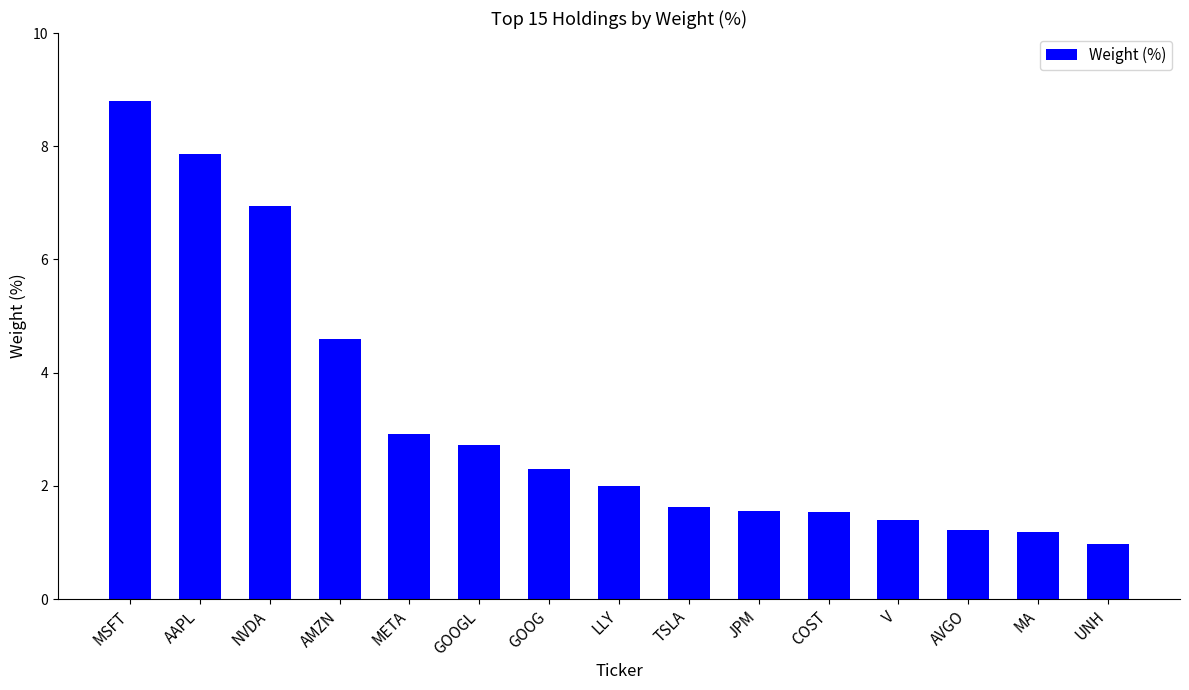

What is the difference between the second highest and second lowest values?

6.7